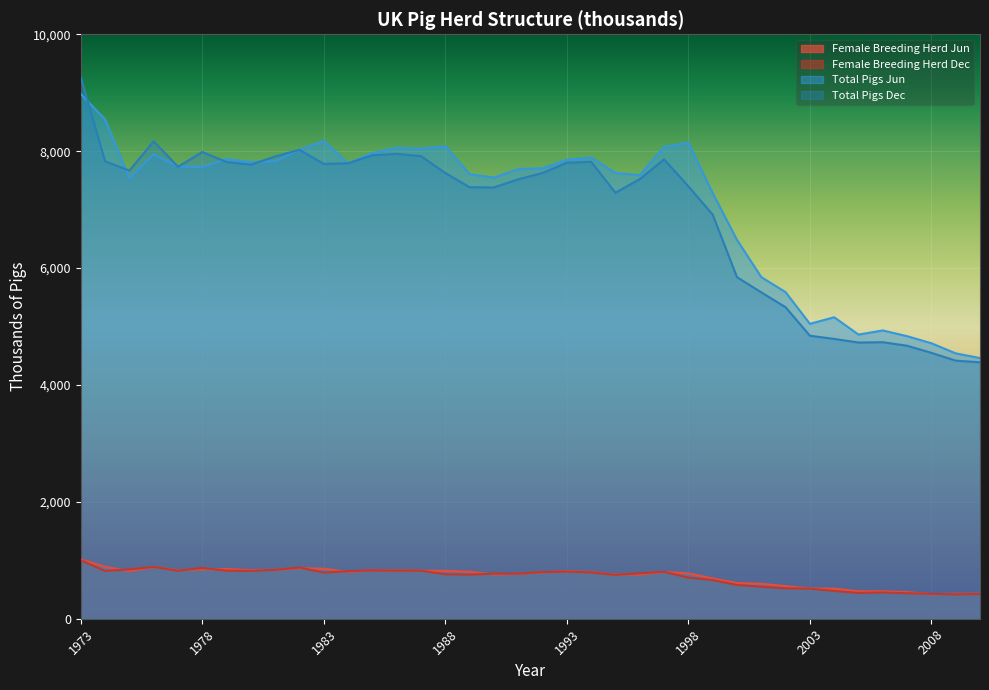

How many interior local valleys does the Female Breeding Herd Jun series have?

7